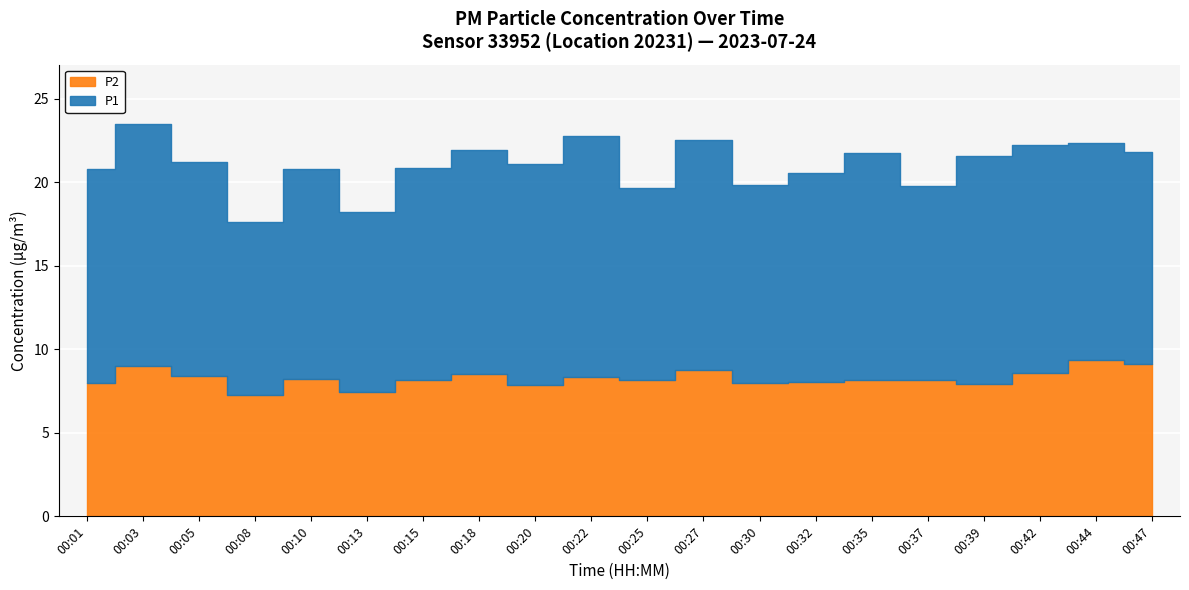

True or false: P2 and P1 cross at least once.

False